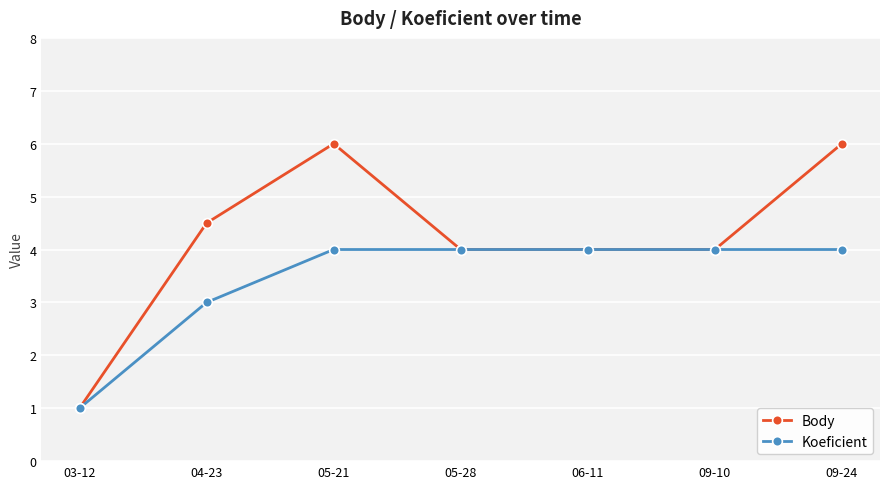

Which series has the largest range (max minus min)?

Body